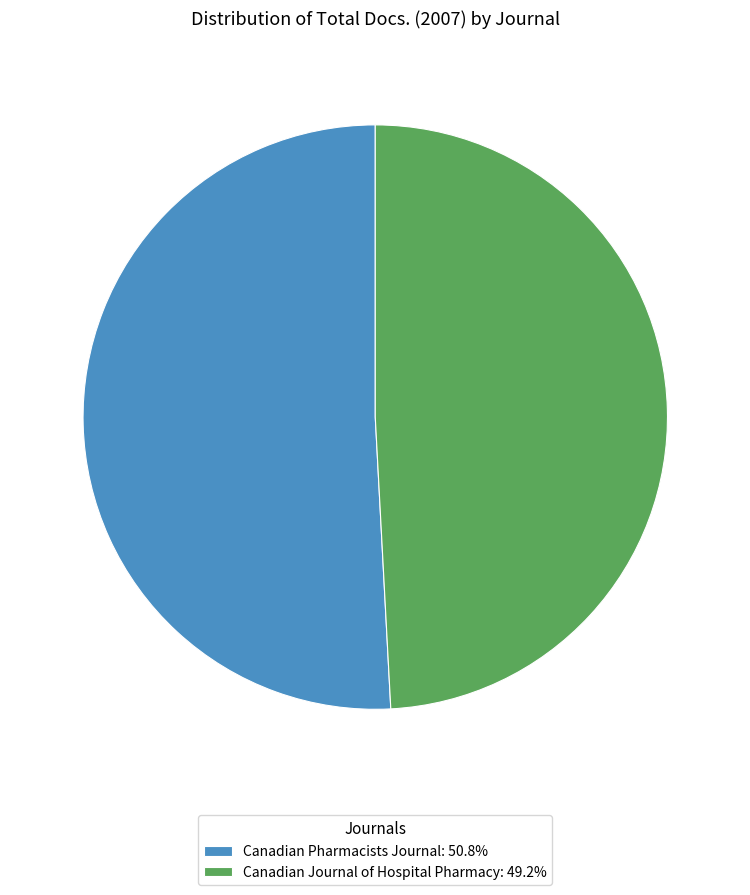

Is the sum of Canadian Journal of Hospital Pharmacy and Canadian Pharmacists Journal greater than half?

Yes